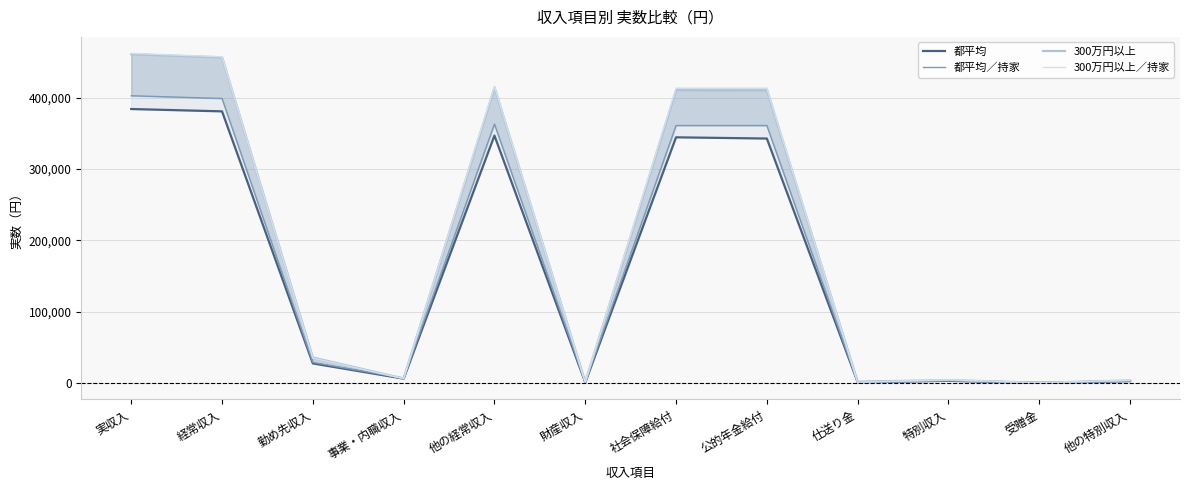

Reading right to left, list all the values displayed in this chart.

都平均: 他の特別収入=2858	受贈金=411	特別収入=3268	仕送り金=1407	公的年金給付=342895	社会保障給付=344601	財産収入=1026	他の経常収入=347034	事業・内職収入=6306	勤め先収入=27655	経常収入=380994	実収入=384263
都平均／持家: 他の特別収入=3343	受贈金=461	特別収入=3804	仕送り金=916	公的年金給付=361139	社会保障給付=361139	財産収入=1085	他の経常収入=363140	事業・内職収入=6881	勤め先収入=29034	経常収入=399056	実収入=402859
300万円以上: 他の特別収入=3882	受贈金=518	特別収入=4400	仕送り金=1965	公的年金給付=410370	社会保障給付=410680	財産収入=1434	他の経常収入=414079	事業・内職収入=6633	勤め先収入=35905	経常収入=456617	実収入=461017
300万円以上／持家: 他の特別収入=4180	受贈金=570	特別収入=4750	仕送り金=1176	公的年金給付=413462	社会保障給付=413462	財産収入=1394	他の経常収入=416032	事業・内職収入=6441	勤め先収入=35056	経常収入=457530	実収入=462280